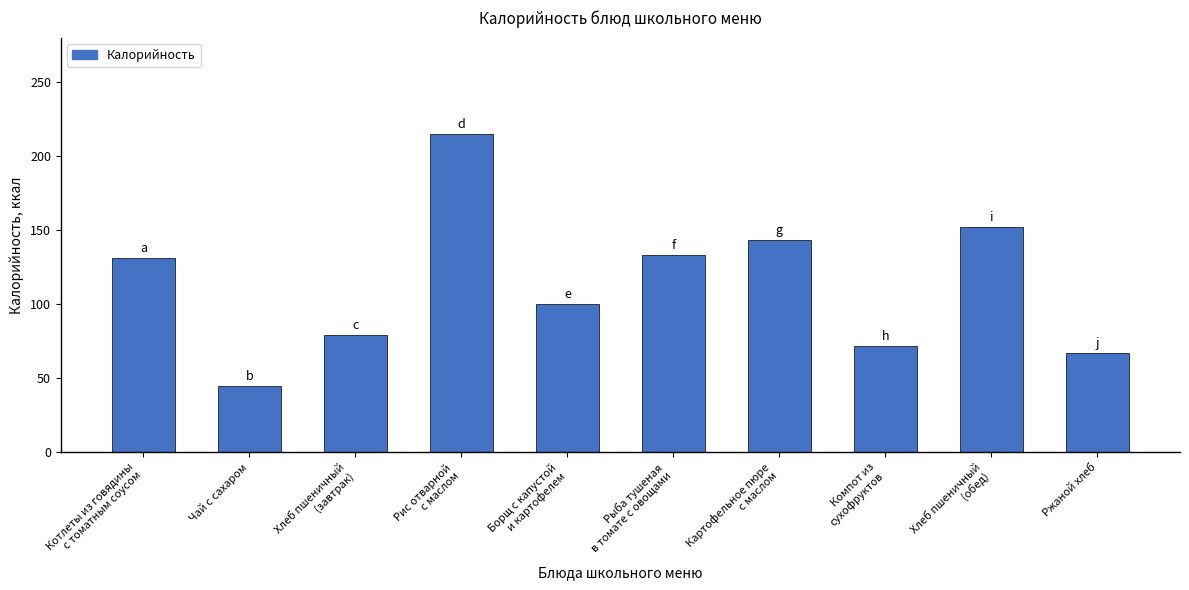

What is the ratio of the value at Хлеб пшеничный
(завтрак) to the value at Котлеты из говядины
с томатным соусом?

0.6